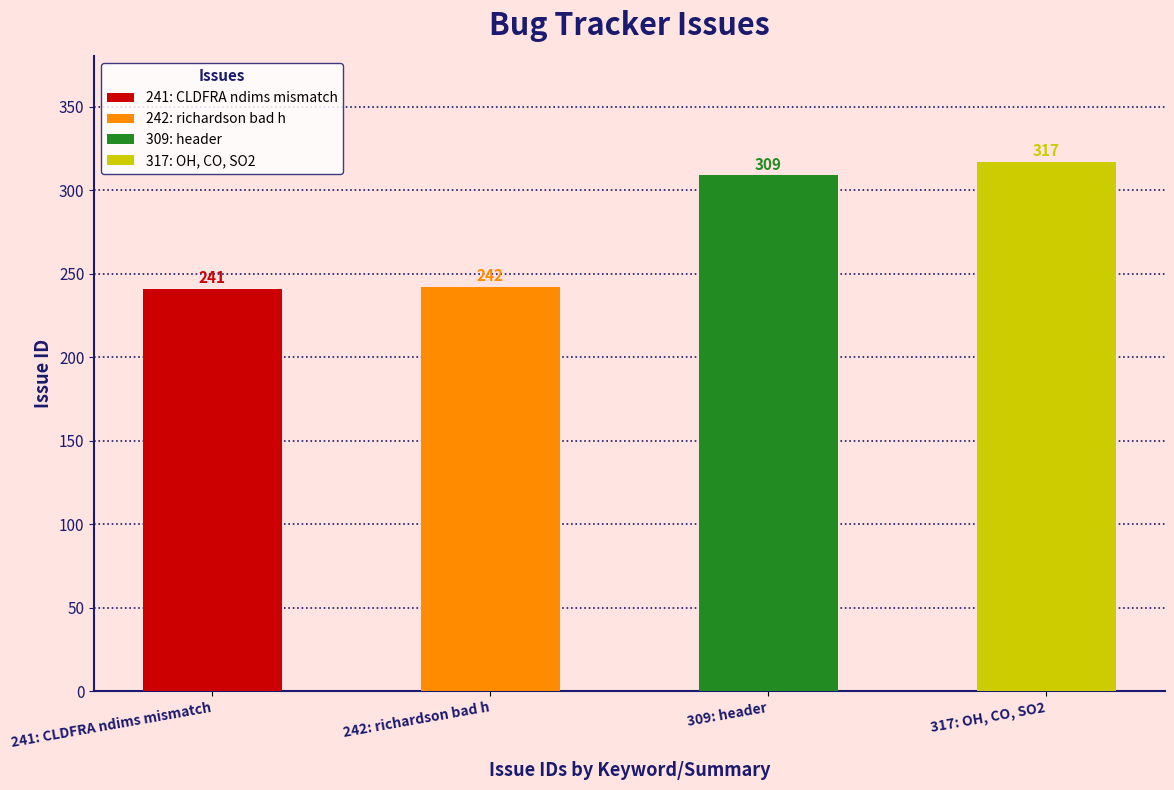

What is the ratio of the value at 241: CLDFRA ndims mismatch to the value at 242: richardson bad h?

1.0